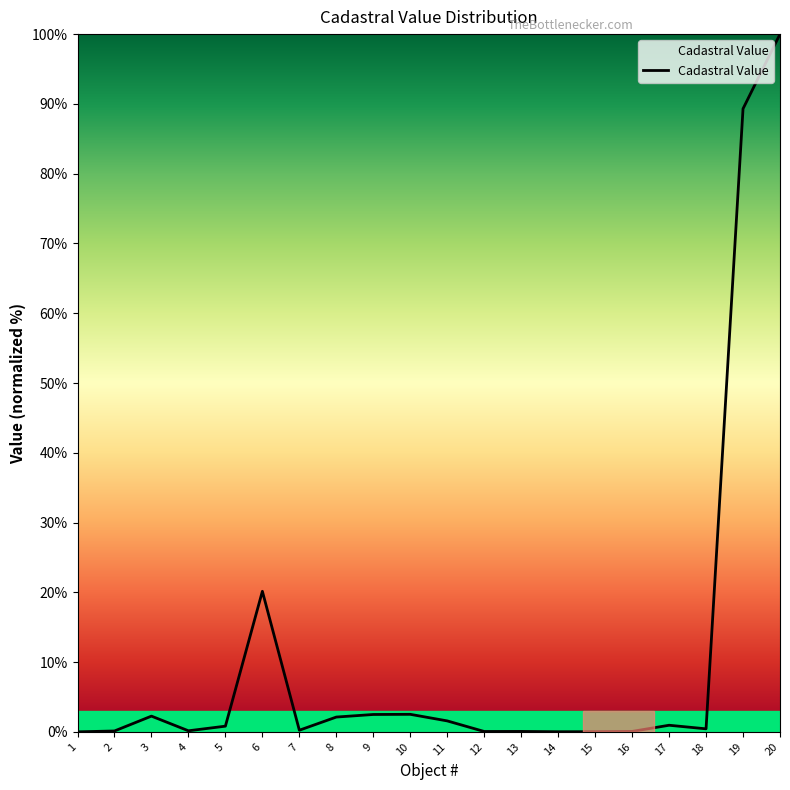

How many lines are shown in the chart?

1